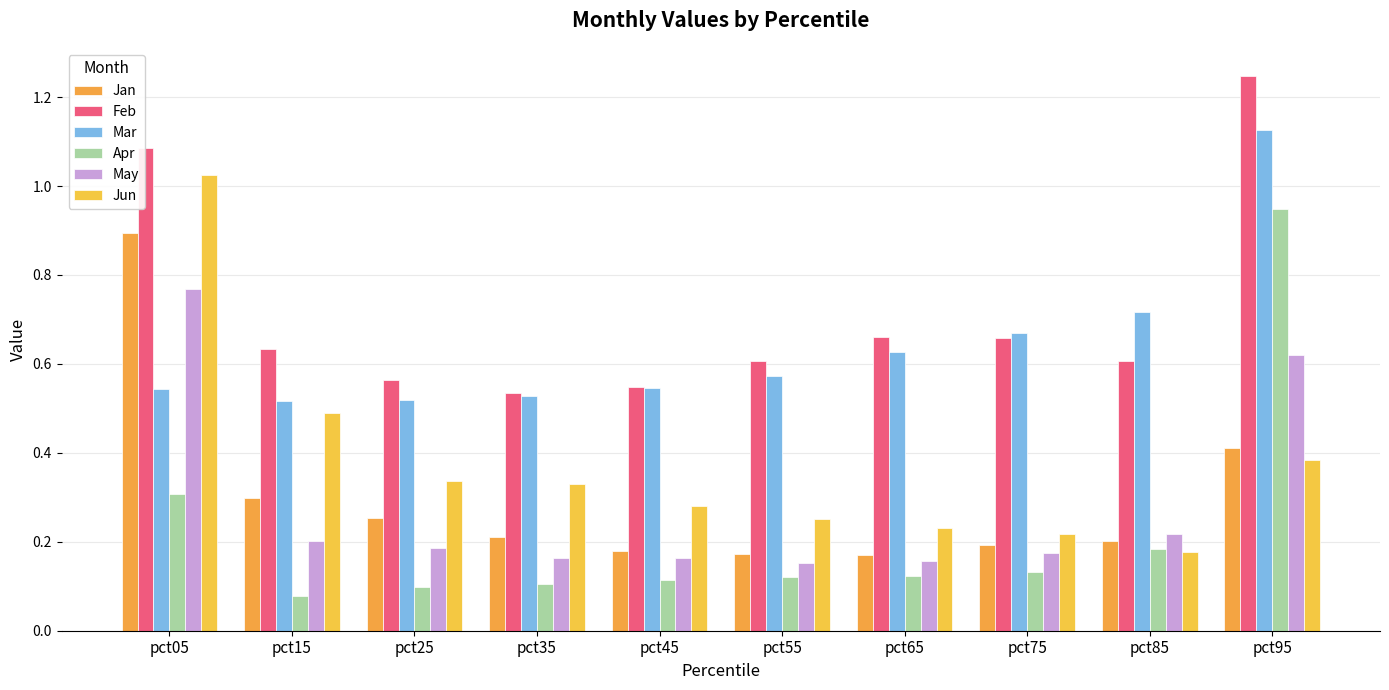

What is the greatest value displayed?

1.2